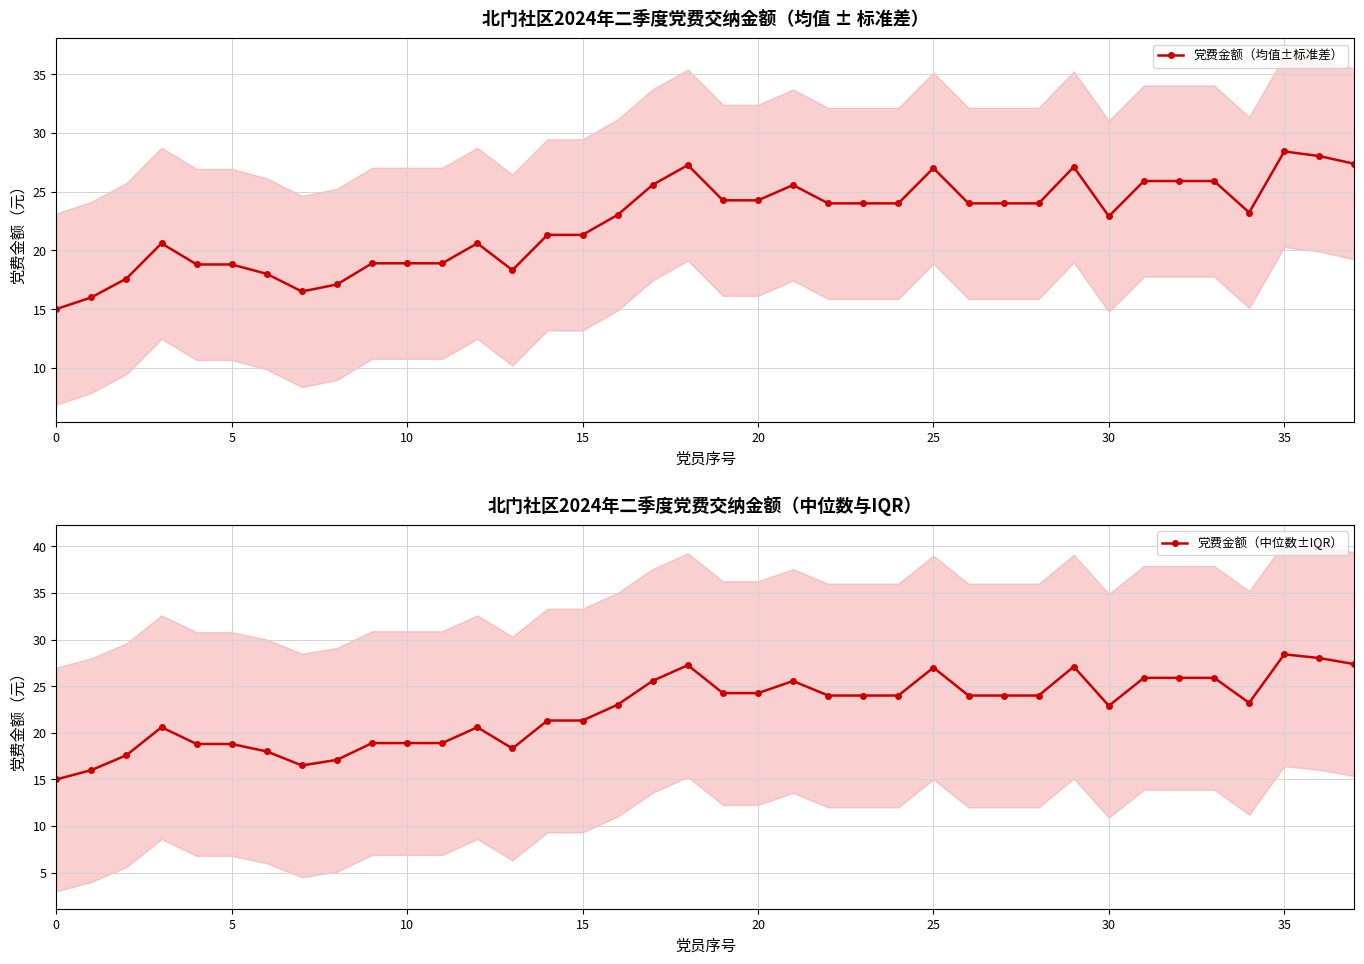

Which series has the largest total across all categories?

党费金额（均值±标准差）